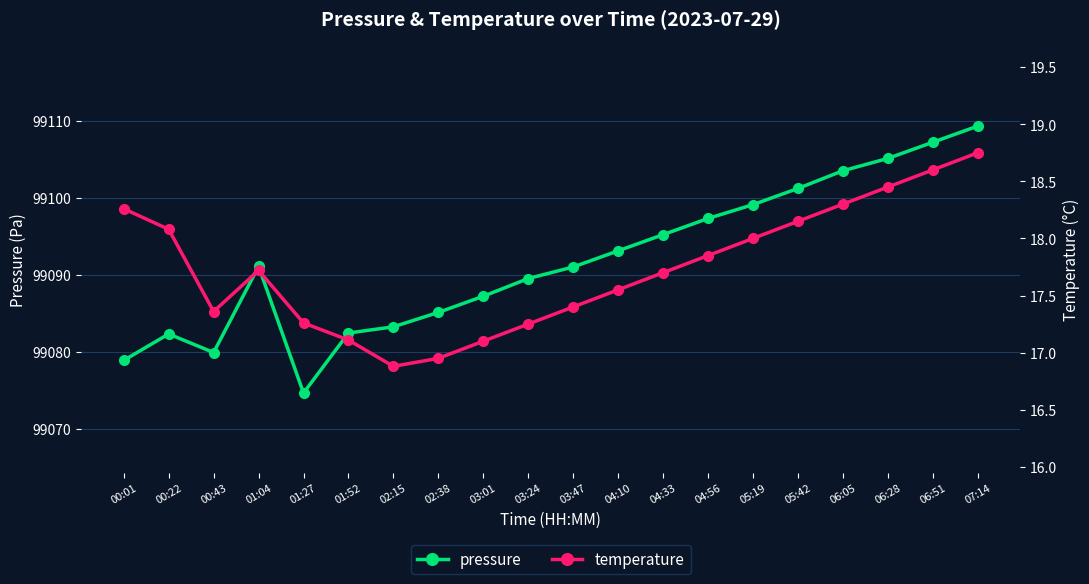

True or false: temperature and pressure intersect in this chart.

False